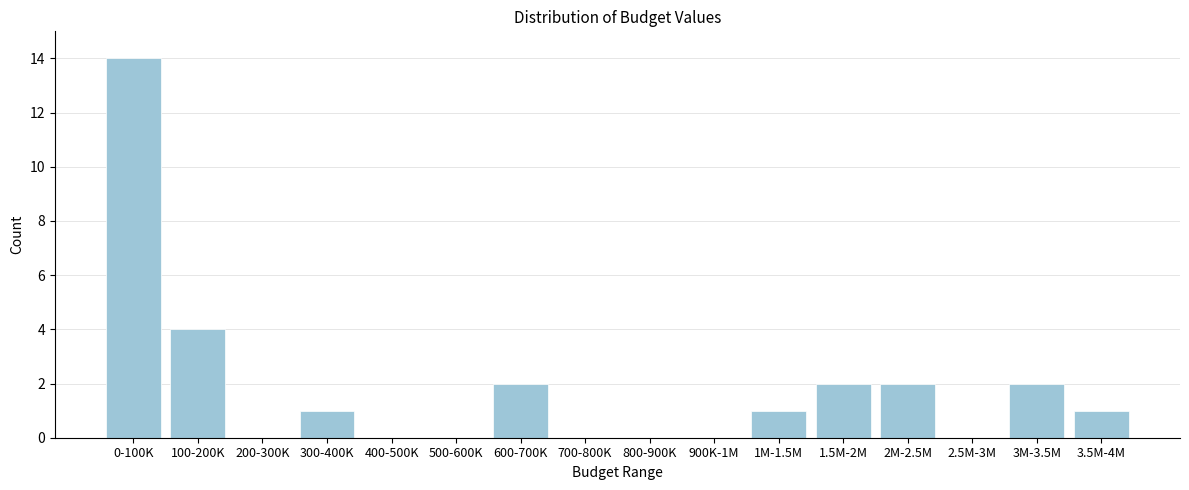

Reading left to right, list all the values displayed in this chart.

0-100K=14	100-200K=4	200-300K=0	300-400K=1	400-500K=0	500-600K=0	600-700K=2	700-800K=0	800-900K=0	900K-1M=0	1M-1.5M=1	1.5M-2M=2	2M-2.5M=2	2.5M-3M=0	3M-3.5M=2	3.5M-4M=1